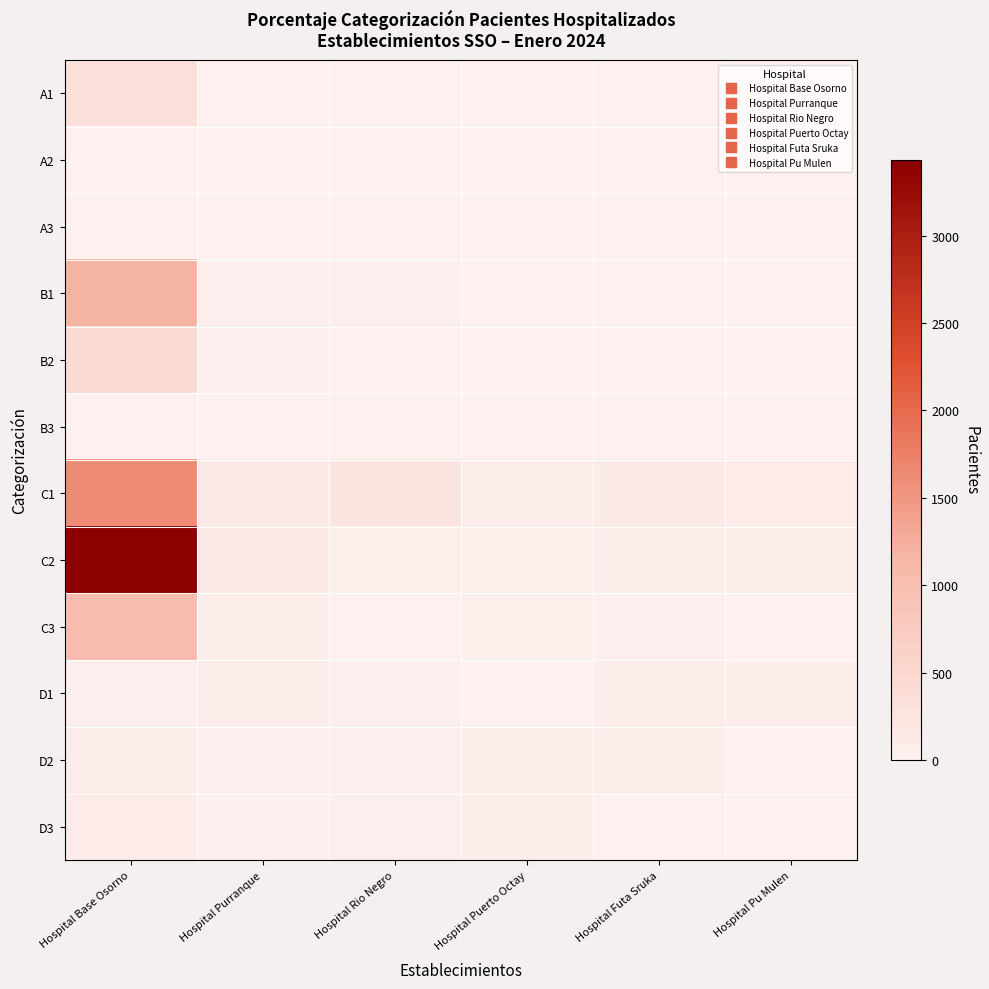

Count the number of categories in the chart.

6